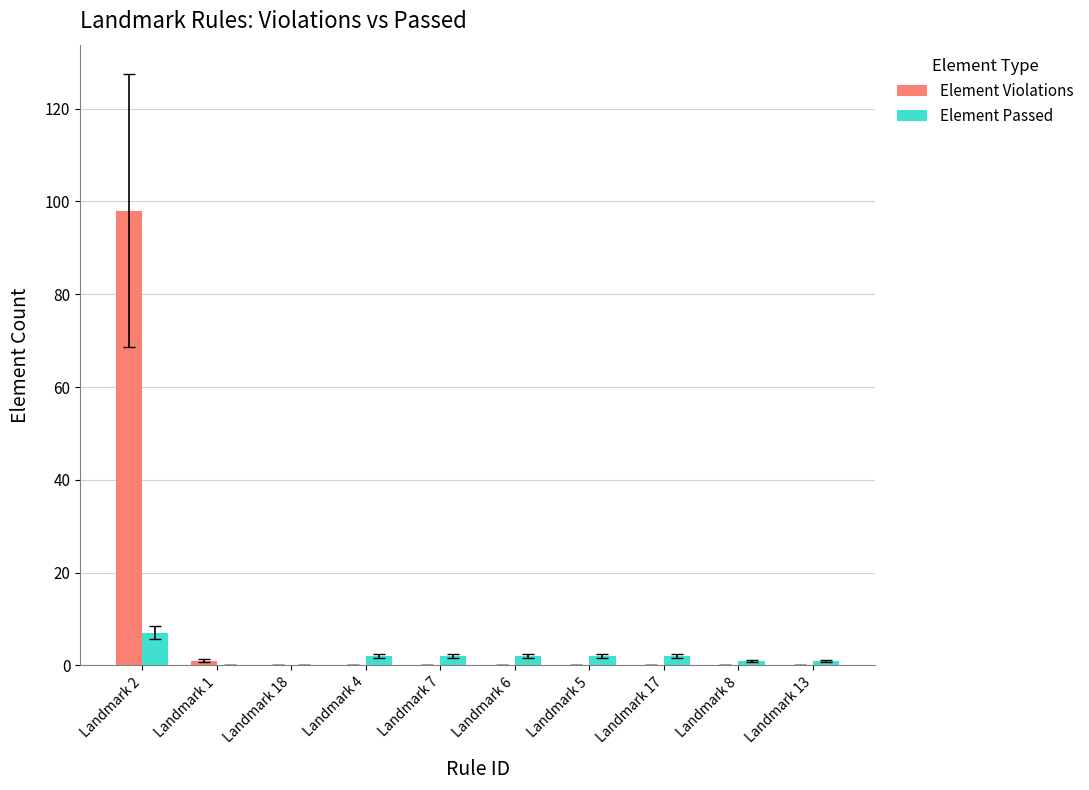

What is the maximum value shown in the chart?

98